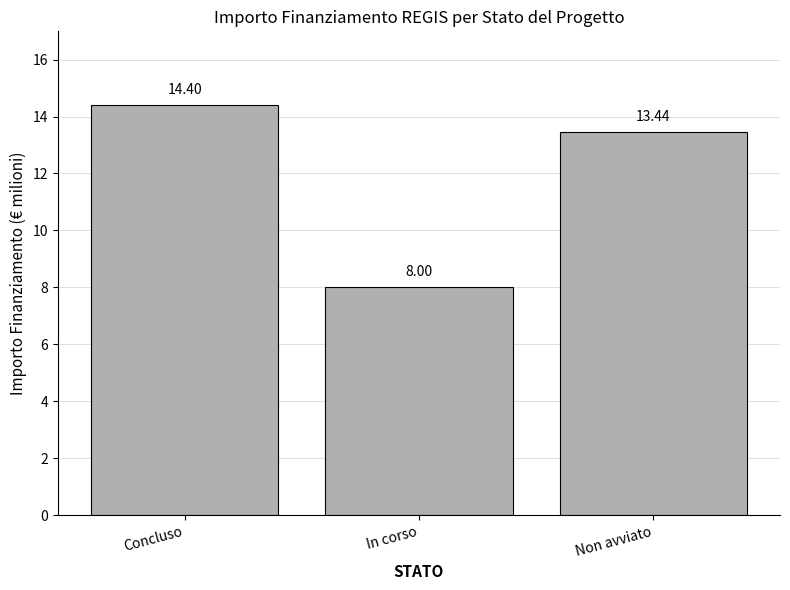

Approximately how many times larger is the value at Concluso compared to In corso?

1.8